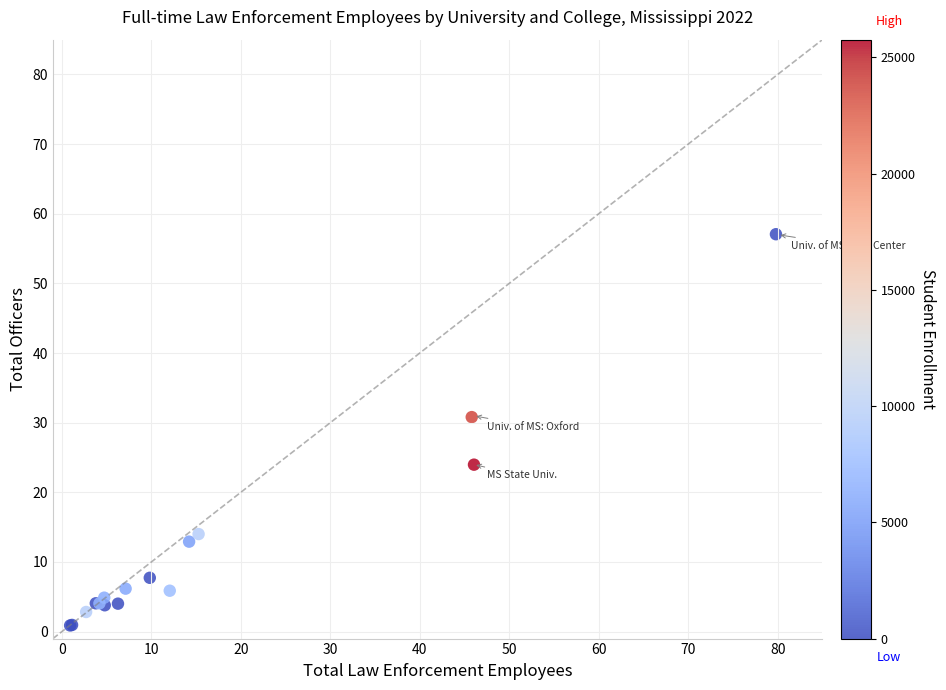

What Y value in the scatter plot is closest to 28?

30.8